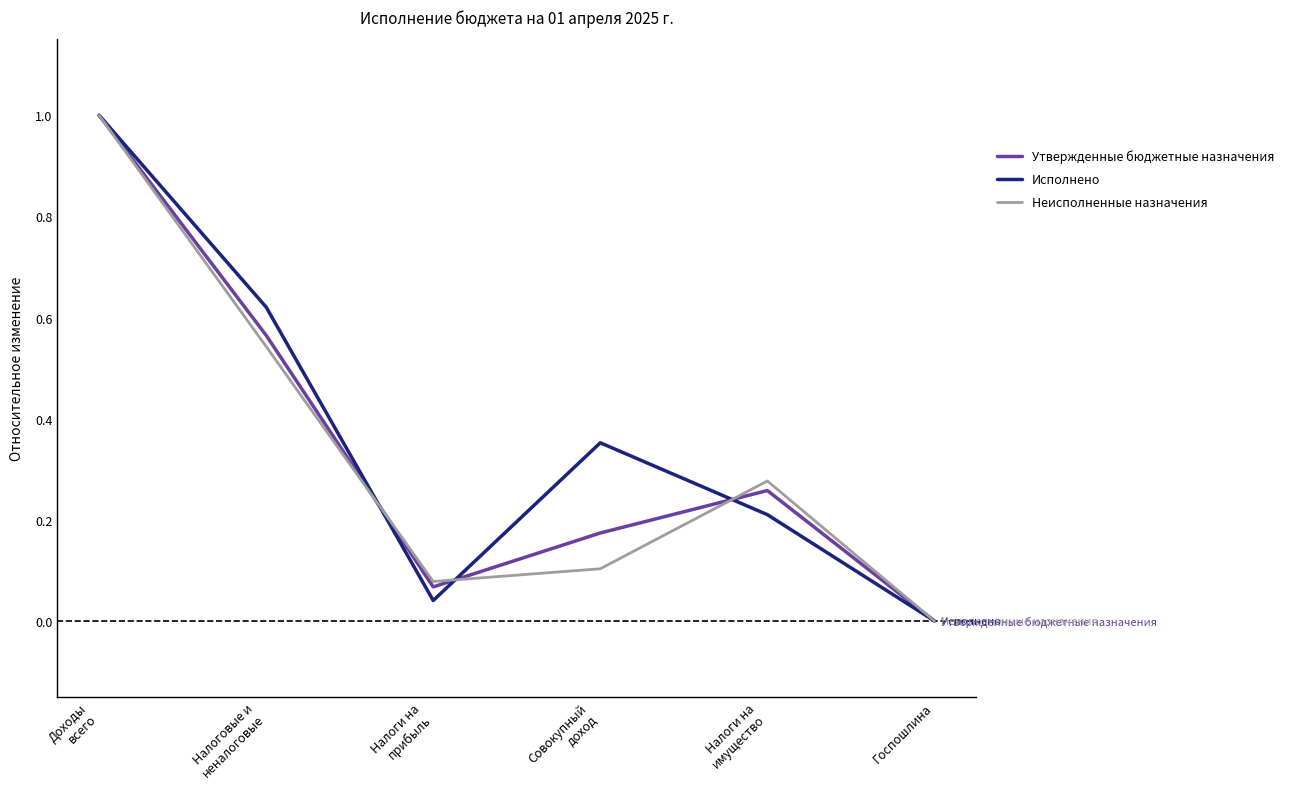

True or false: Утвержденные бюджетные назначения has a value of 0.4 at Налоговые и
неналоговые.

False